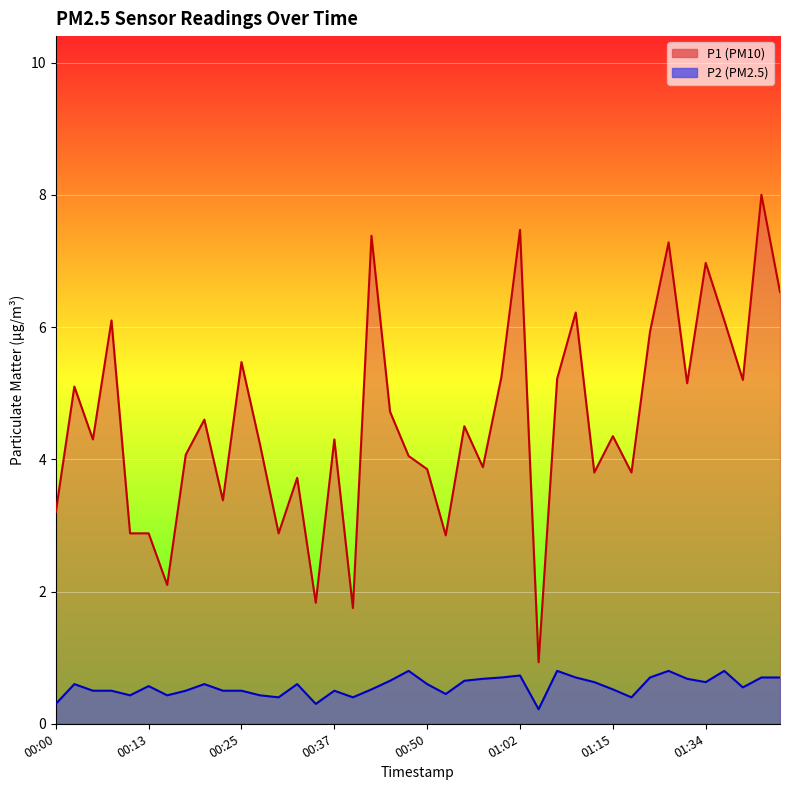

Which series has the widest spread of values?

P1